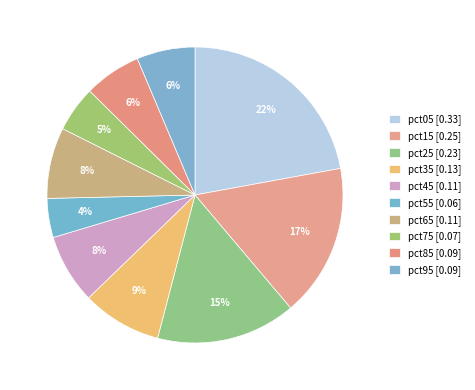

How many slices are in this pie chart?

10